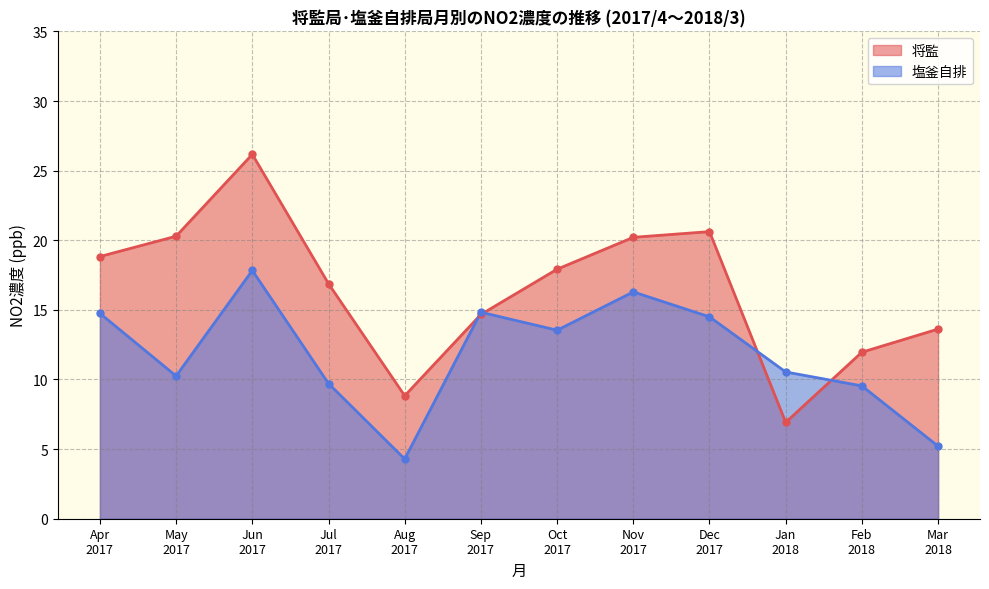

Rank the series by their maximum value, from lowest to highest.

塩釜自排, 将監